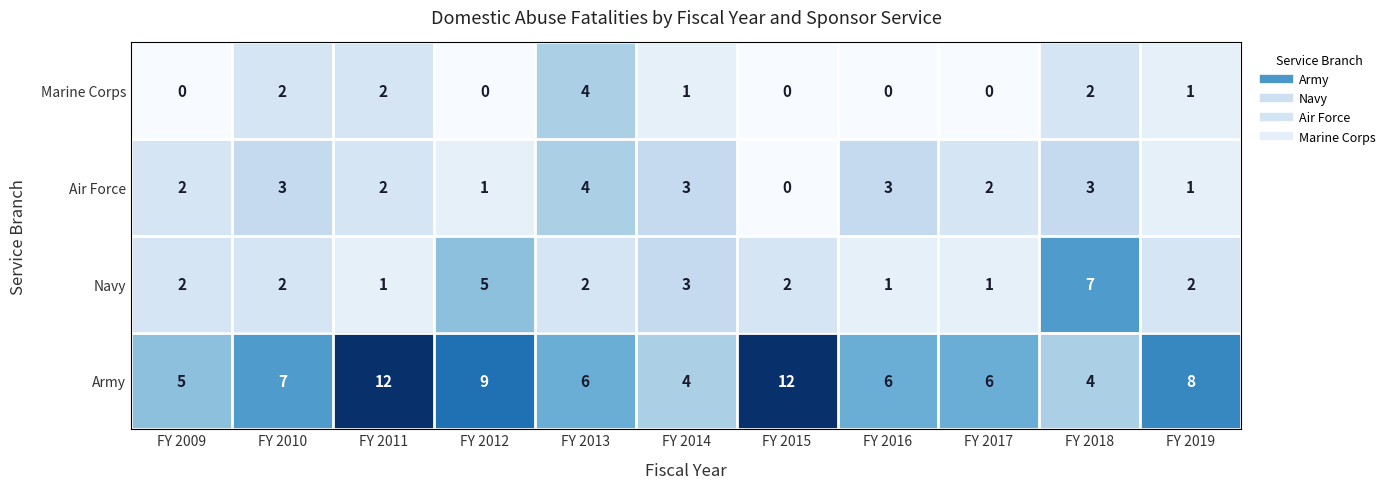

What is the maximum value shown in the chart?

12